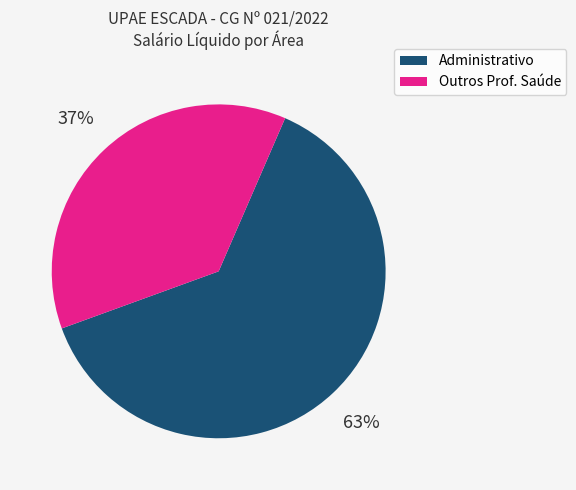

How many segments does this pie chart have?

2